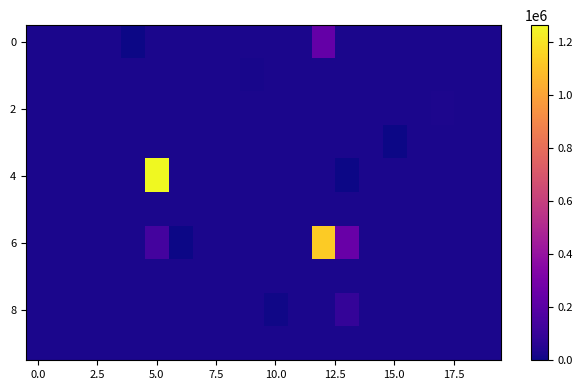

Which series has the widest spread of values?

4